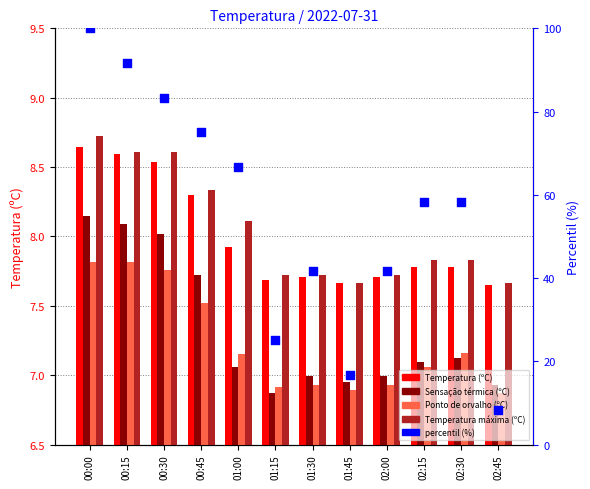

Which series contains the lowest Y value?

Sensação térmica (ºC)